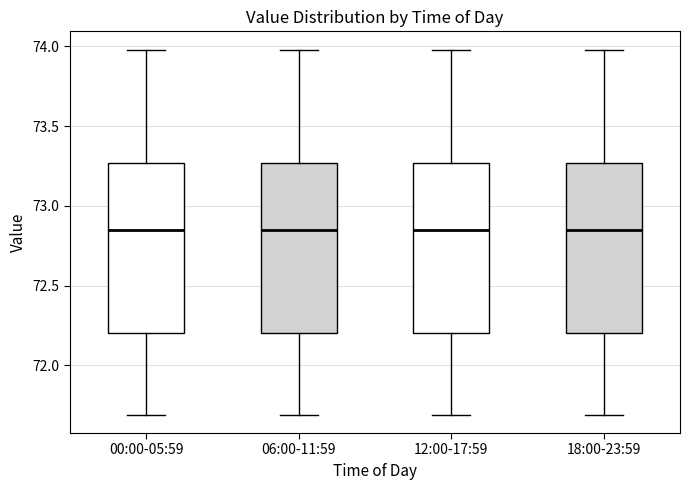

Where does the upper whisker of the box for 18:00-23:59 end on the y-axis? The values are not printed on the chart, so give them approximately, as read against the axis.

74.00